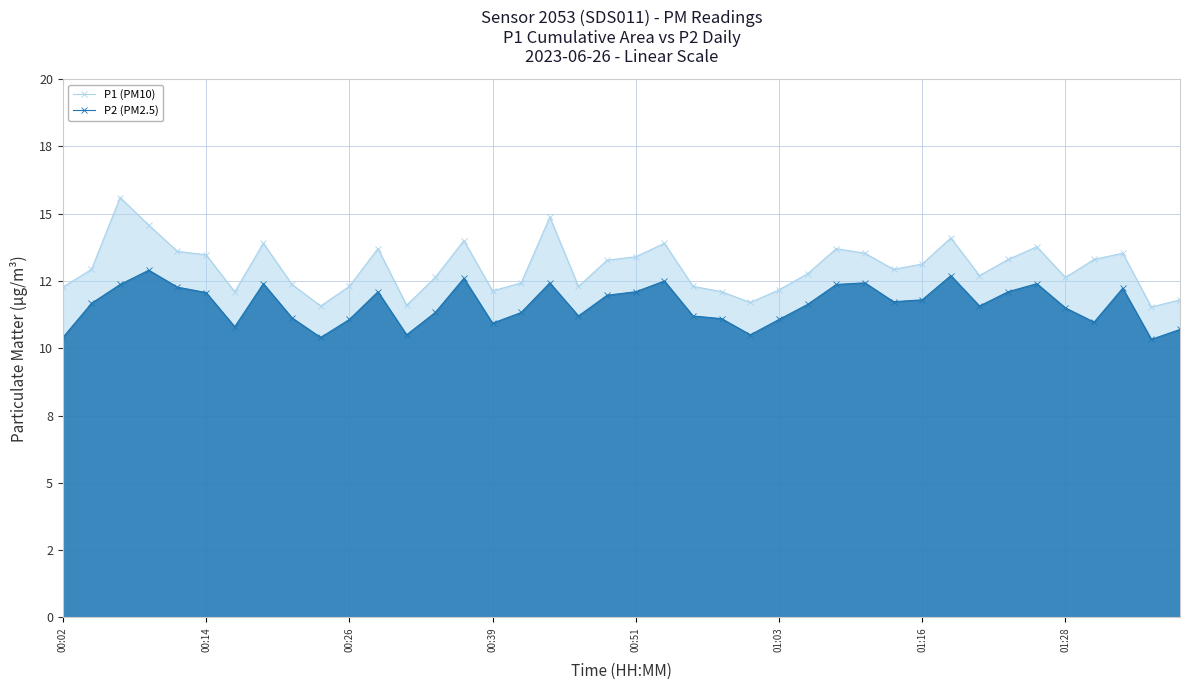

At which category does the chart reach its minimum across all series?

38